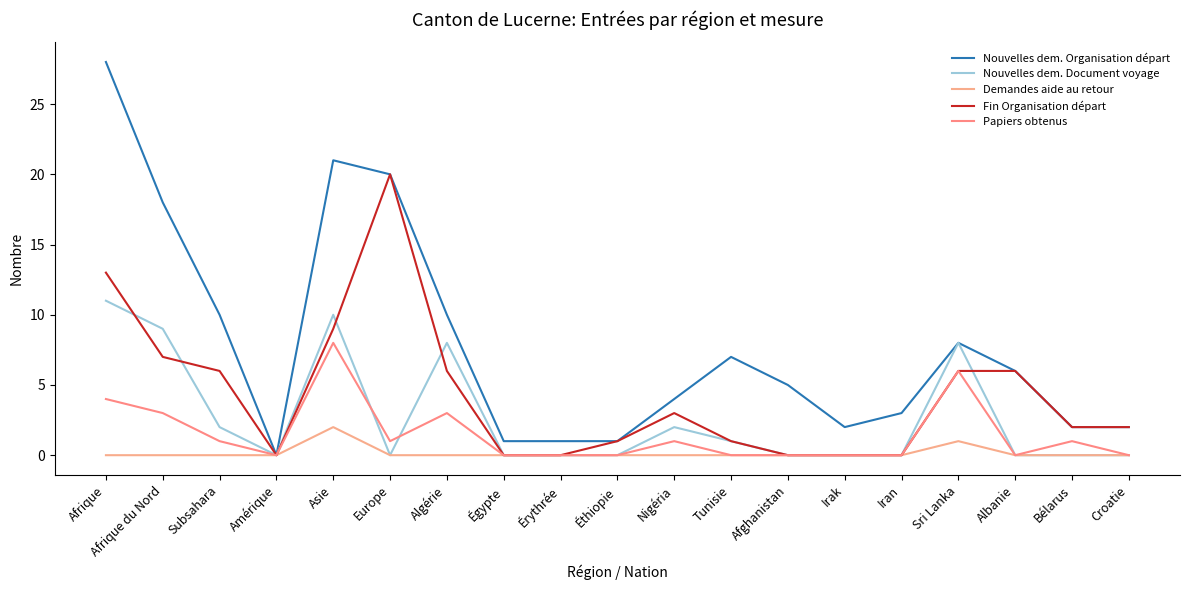

How many interior local valleys does the Nouvelles dem. Document voyage series have?

2